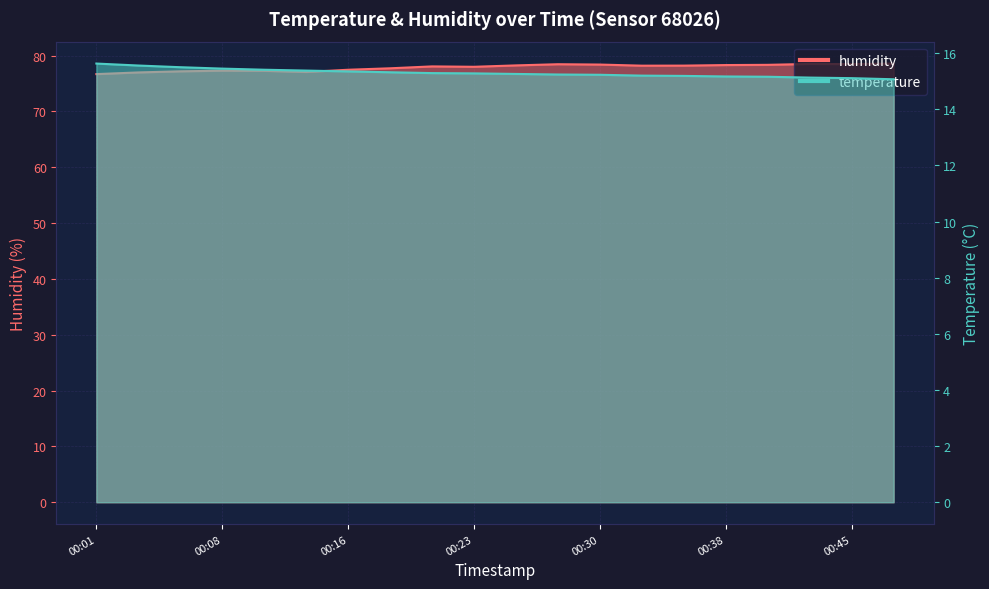

How many values in the humidity series are below 78?

8